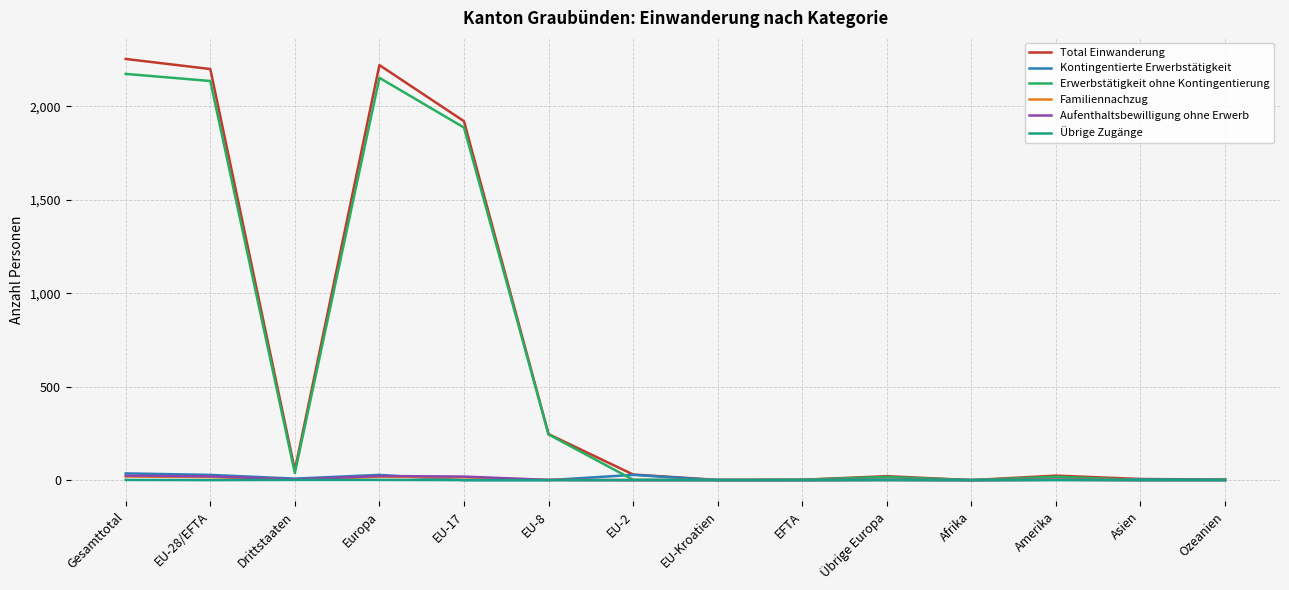

What is the greatest value displayed?

2253